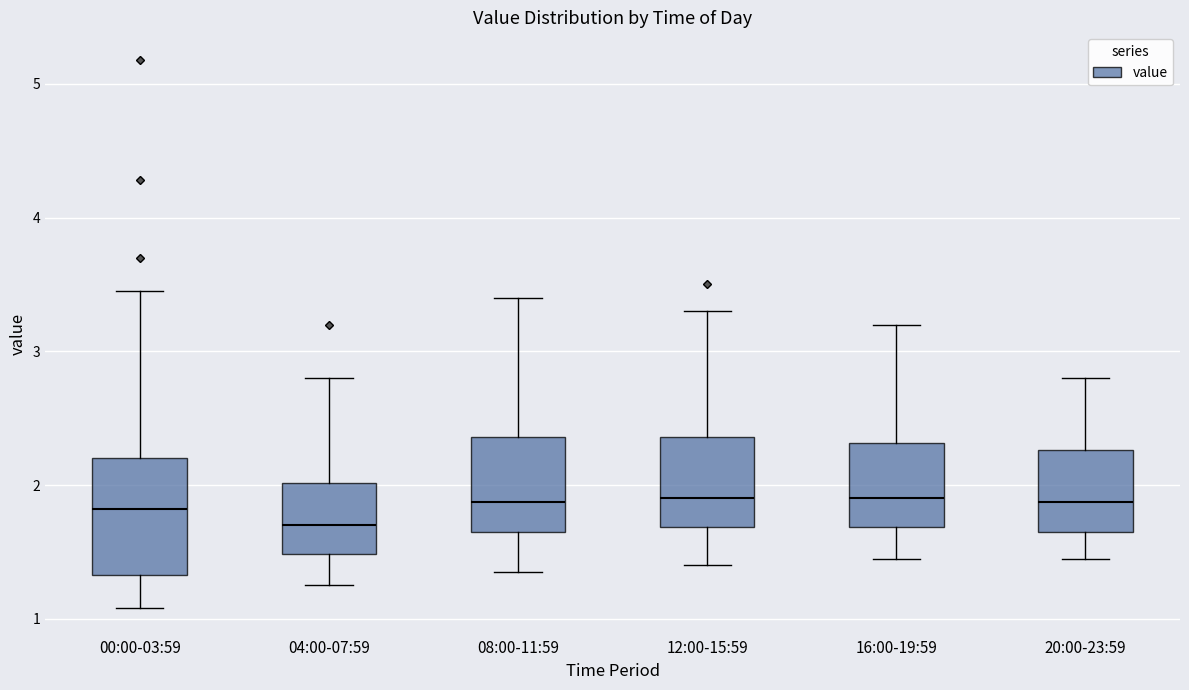

Which box's median line is the lowest?

04:00-07:59